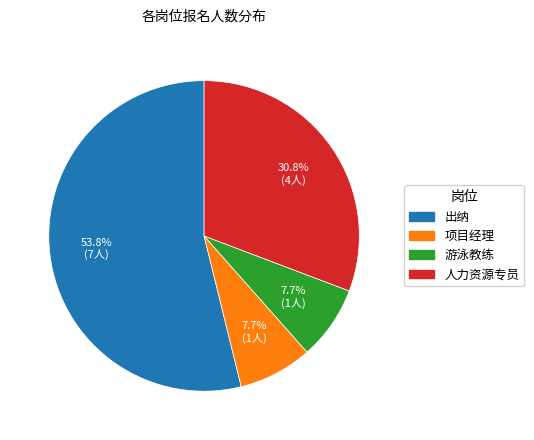

Which category accounts for the majority?

出纳